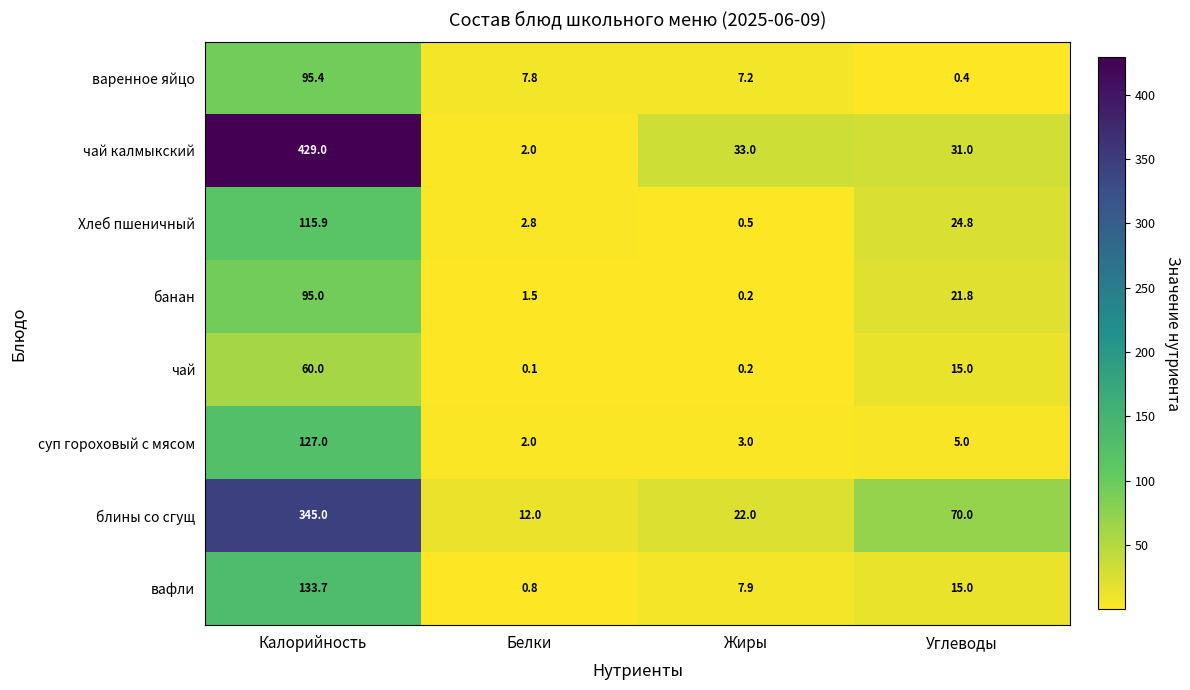

Which category has the lowest value in the чай калмыкский series?

Белки